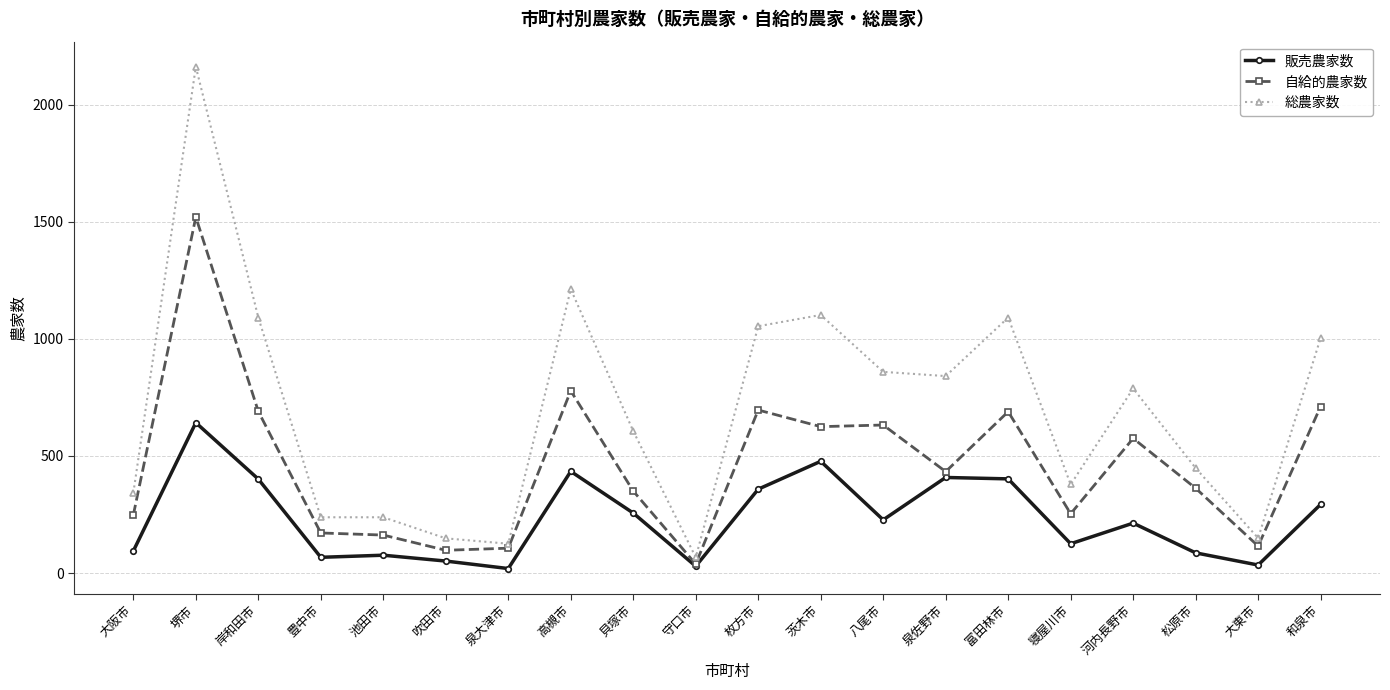

At which category is the sum across all series the highest?

堺市